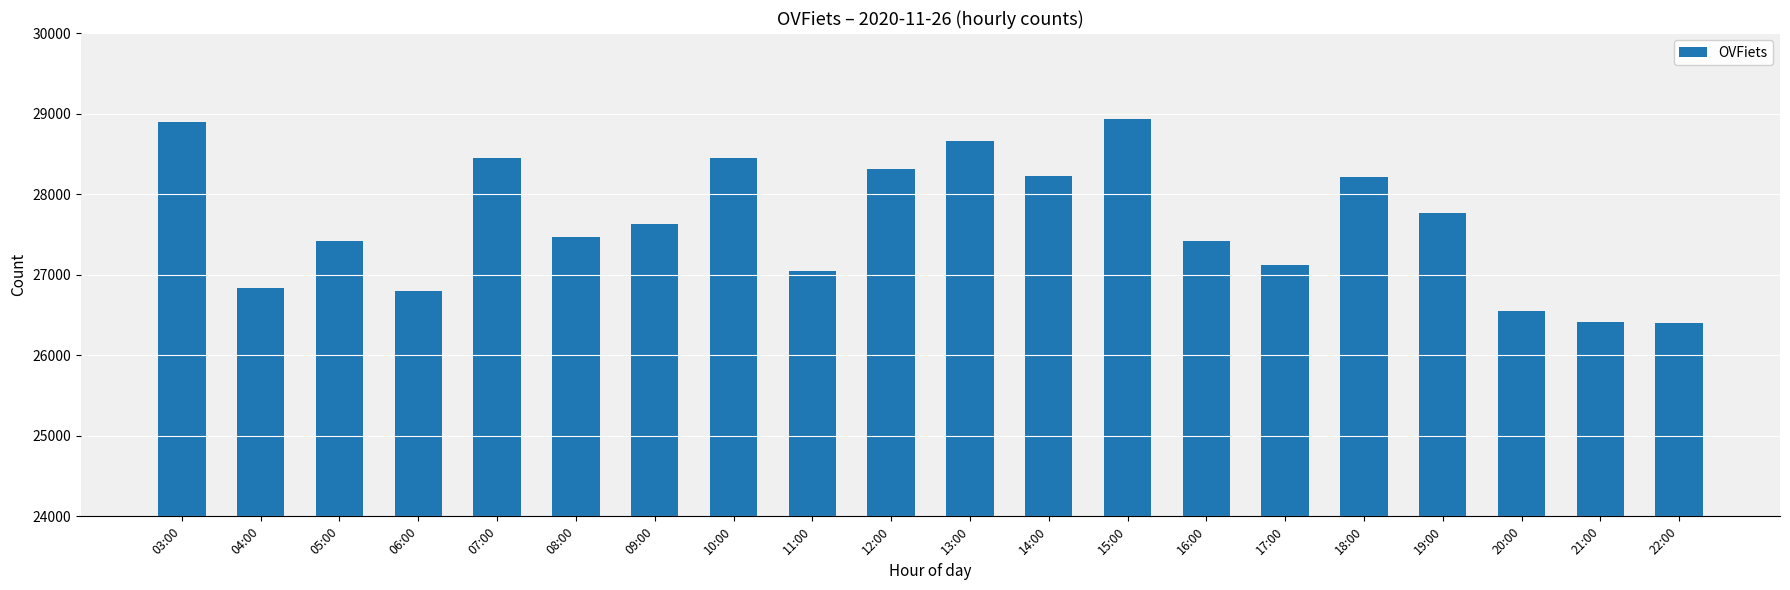

Which has a higher value, 08:00 or 15:00?

15:00